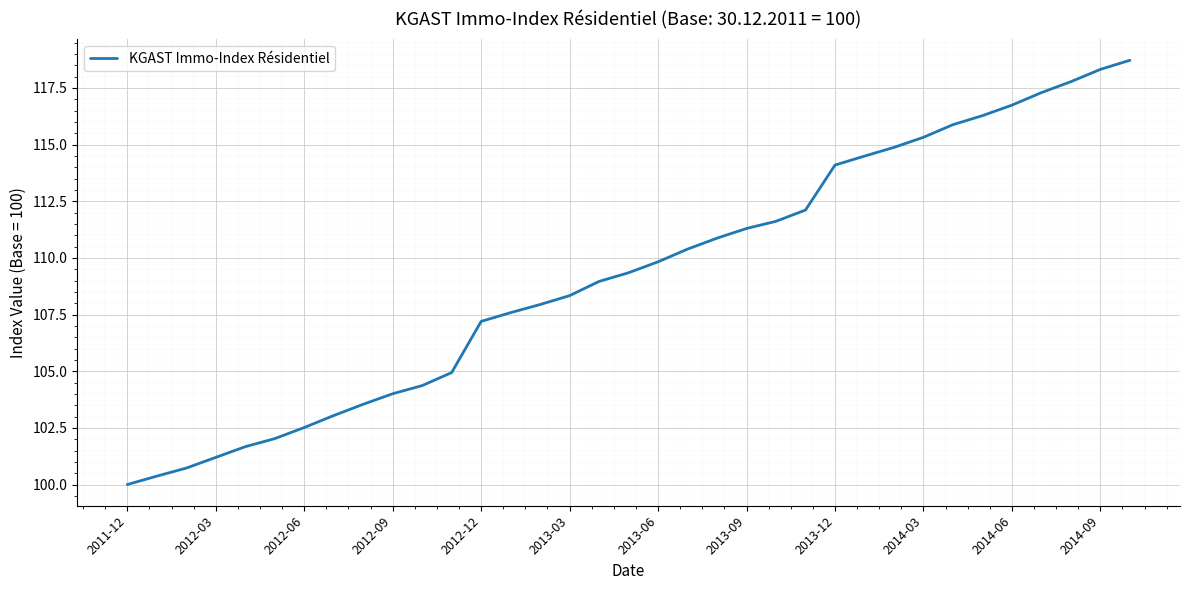

What is the smallest value displayed?

100.0